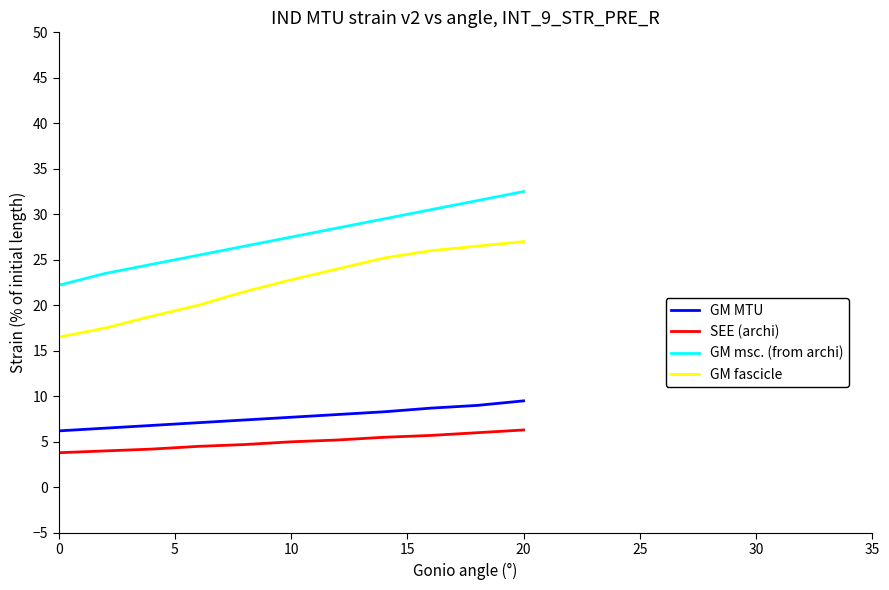

What are all the series names shown in the legend?

GM MTU, SEE (archi), GM msc. (from archi), GM fascicle